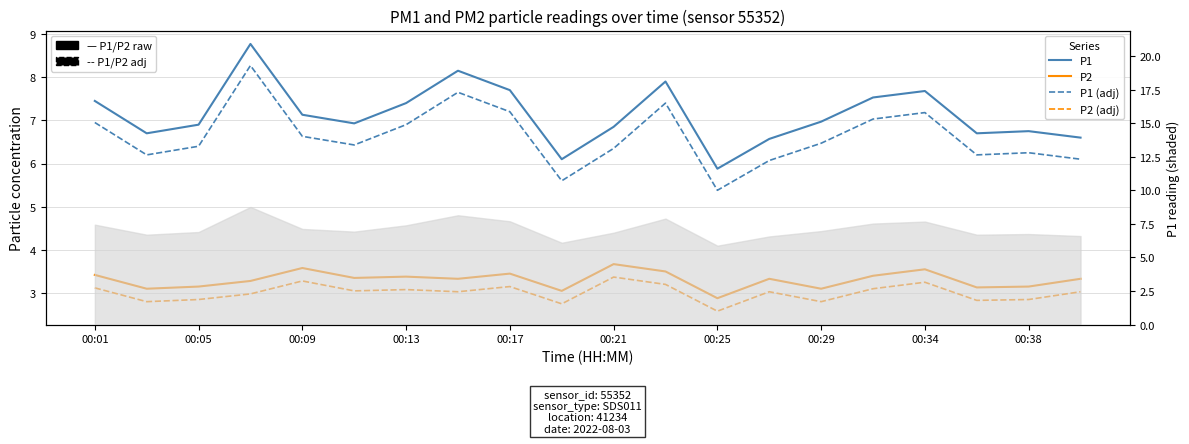

True or false: P1 (adj) and P1 cross at least once.

False